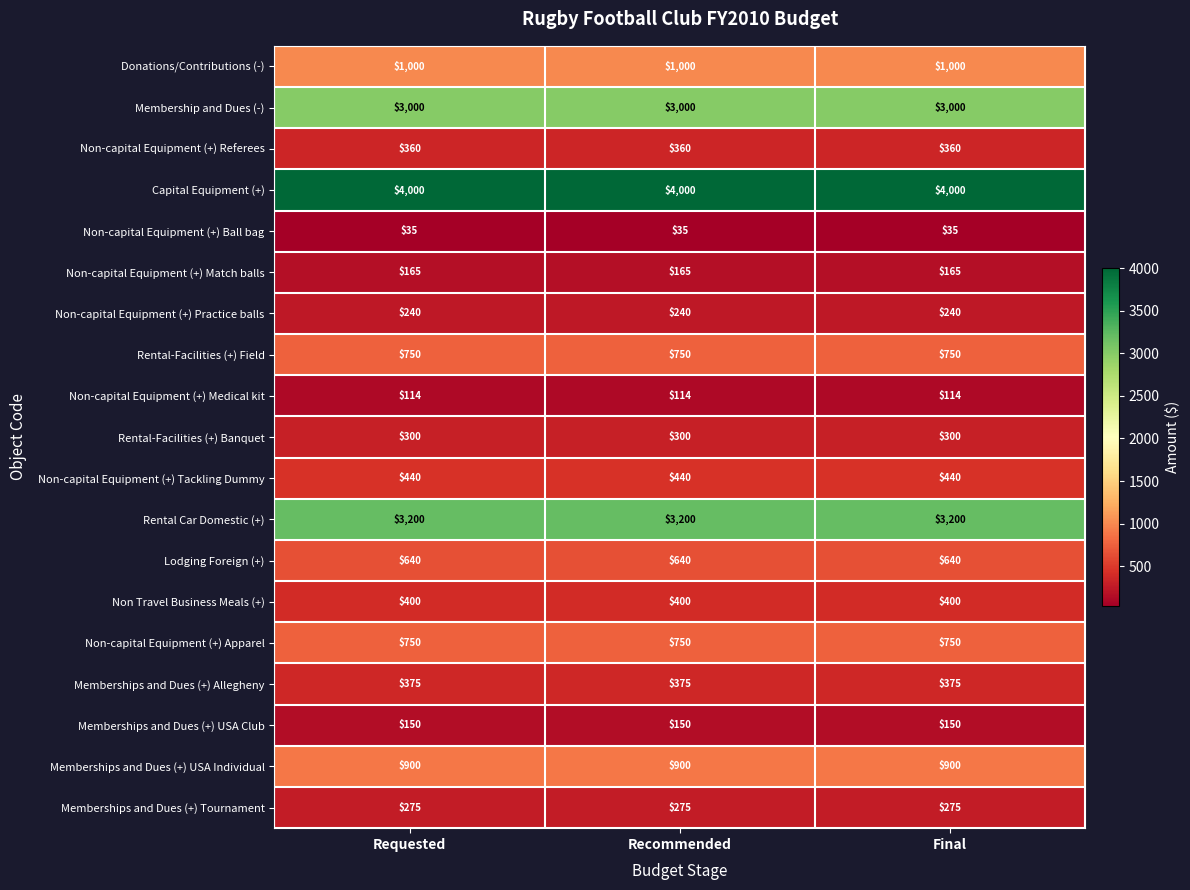

What is the maximum value for Rental-Facilities (+) Field?

750